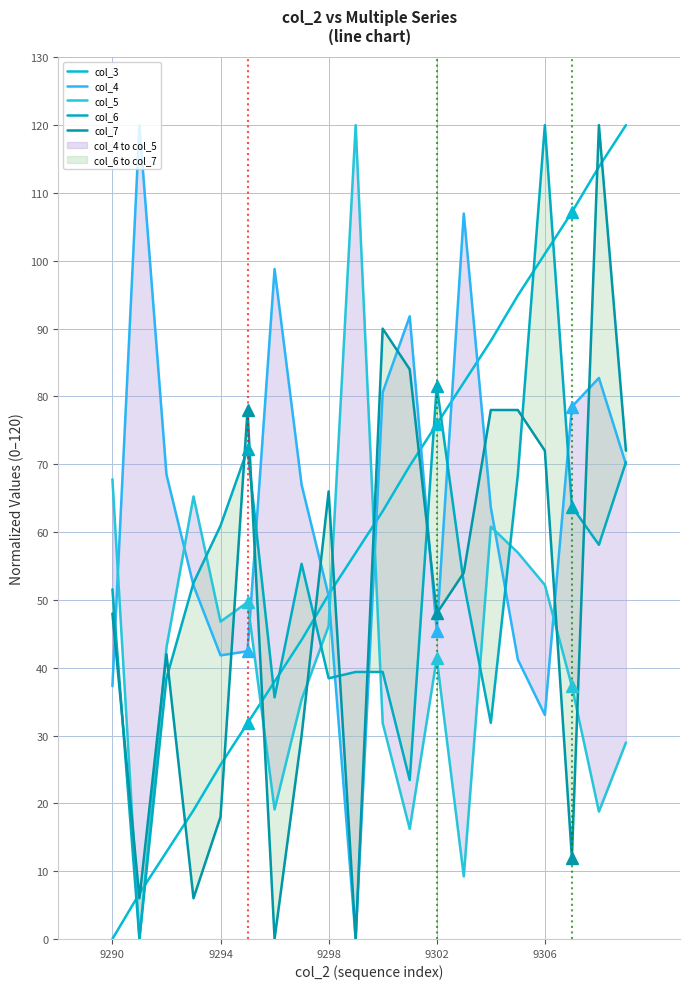

What is the highest value of the col_3 series?

120.0